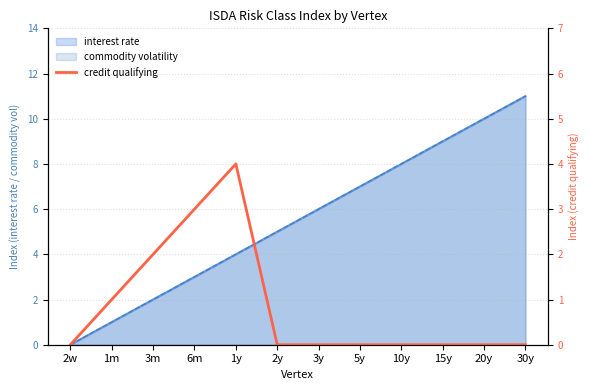

Where is the data nearest to the value 2?

3m